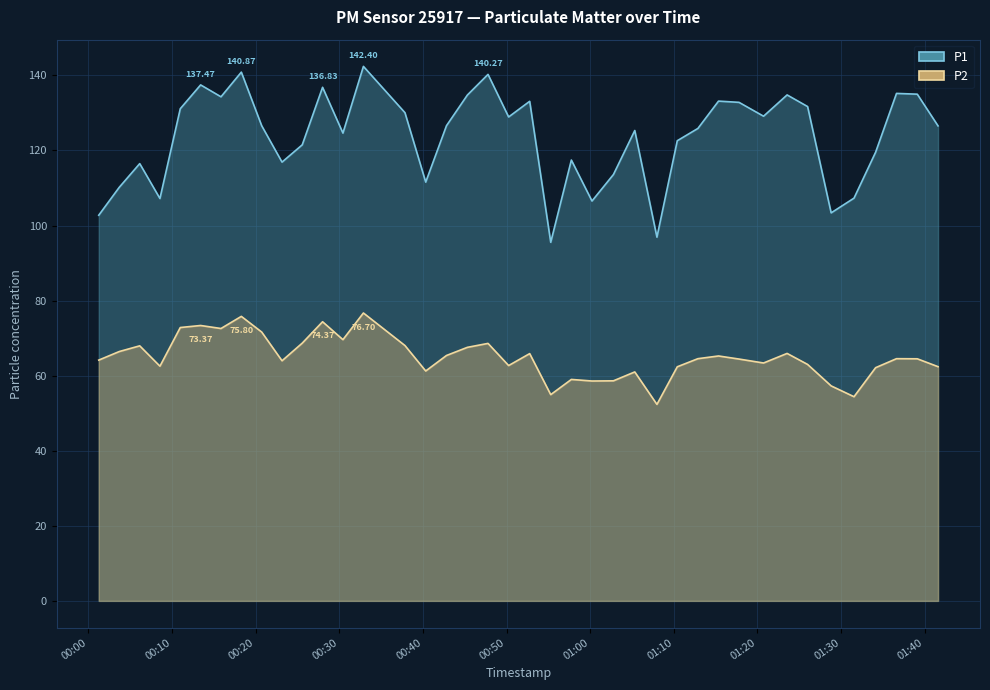

How many lines are shown in the chart?

2